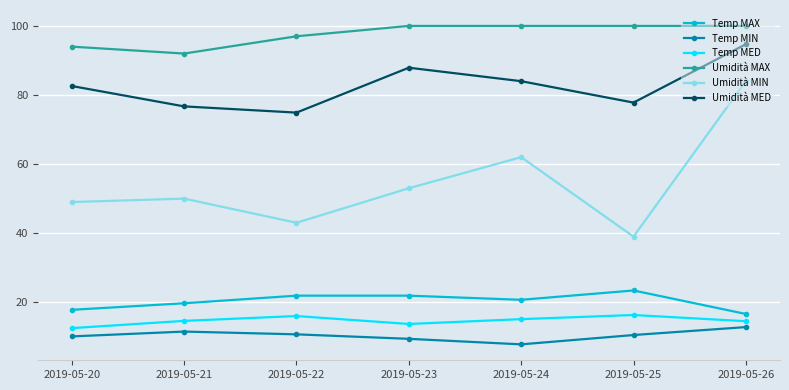

True or false: Umidità MIN and Temp MIN cross at least once.

False